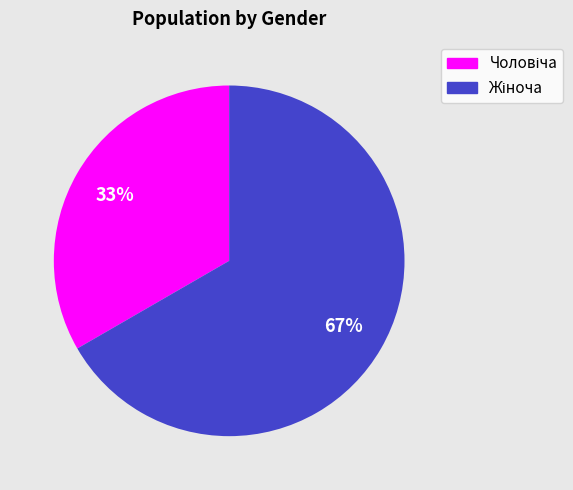

Does any single category account for the majority?

Yes